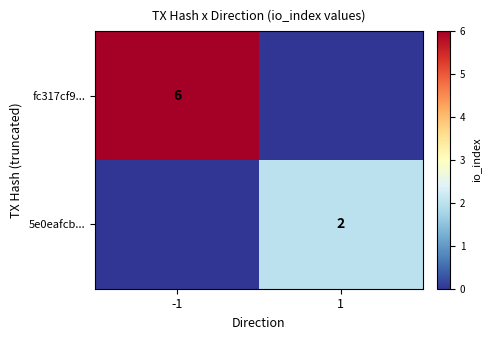

What is the total value across all series at -1?

6